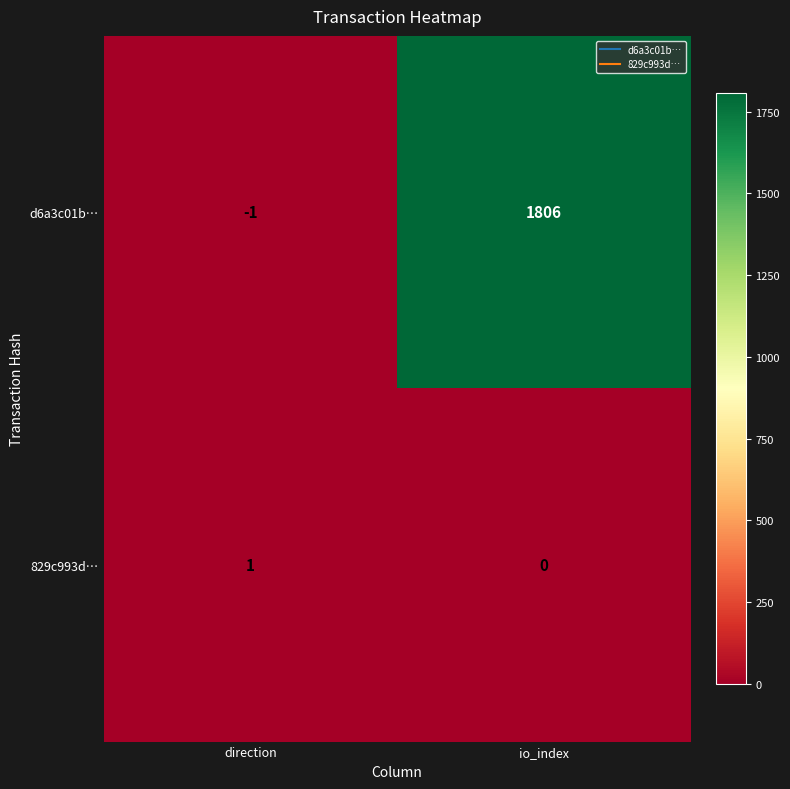

What is the greatest value displayed?

1806